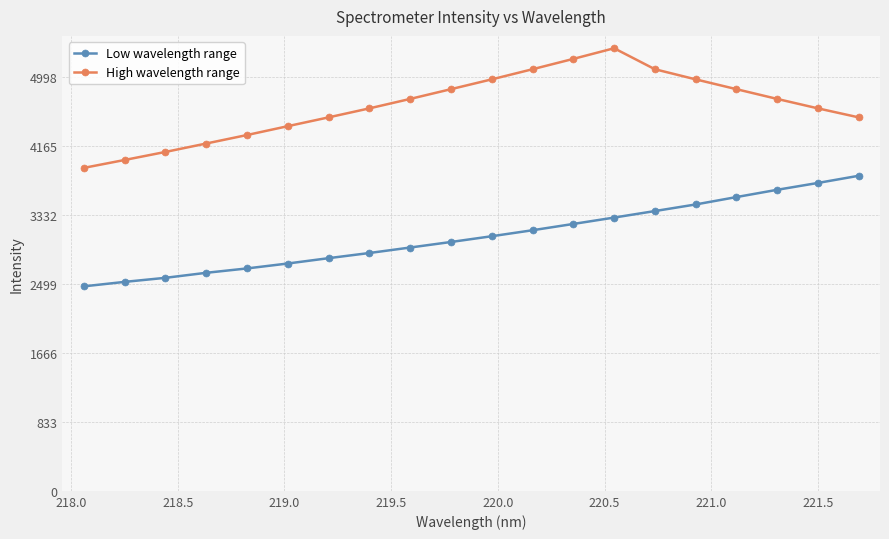

List the series in order of their peak value, lowest first.

Low wavelength range, High wavelength range